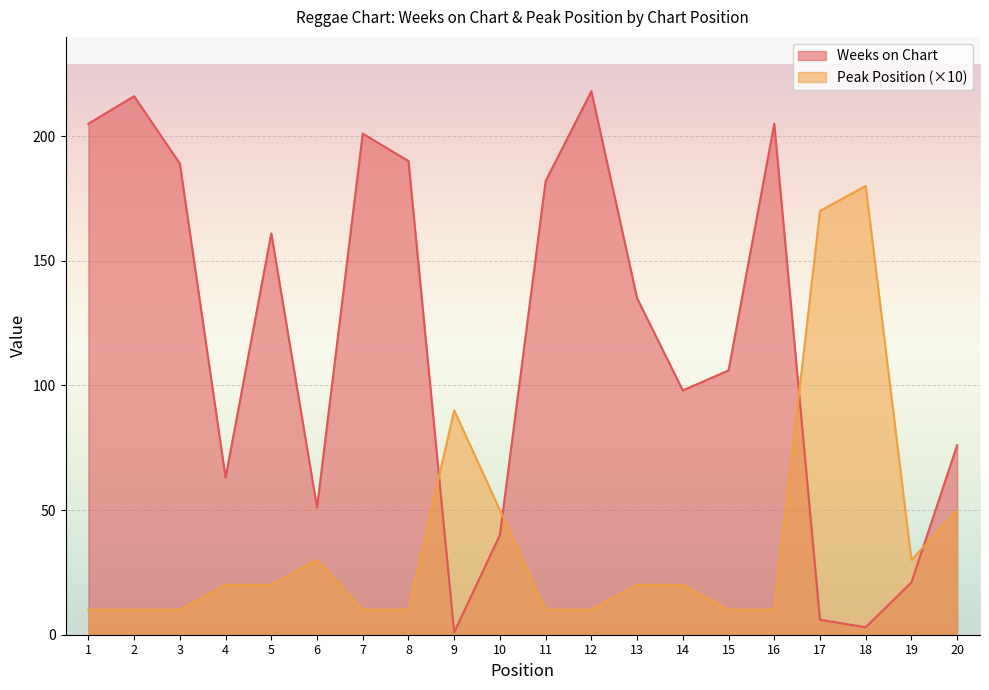

Which category has the highest value in the Weeks on Chart series?

12